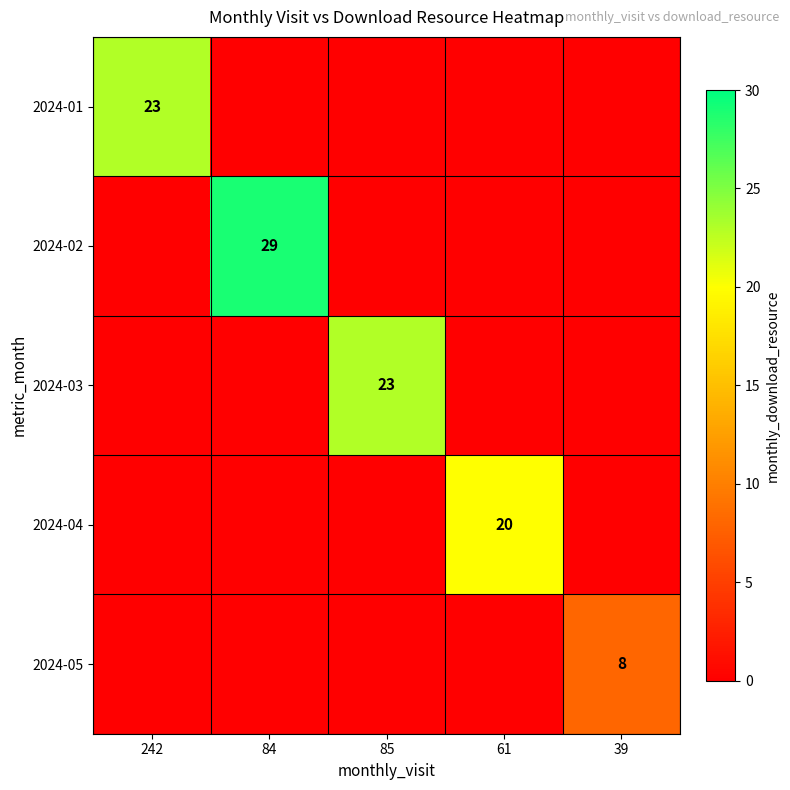

At which category is the sum across all series the highest?

84